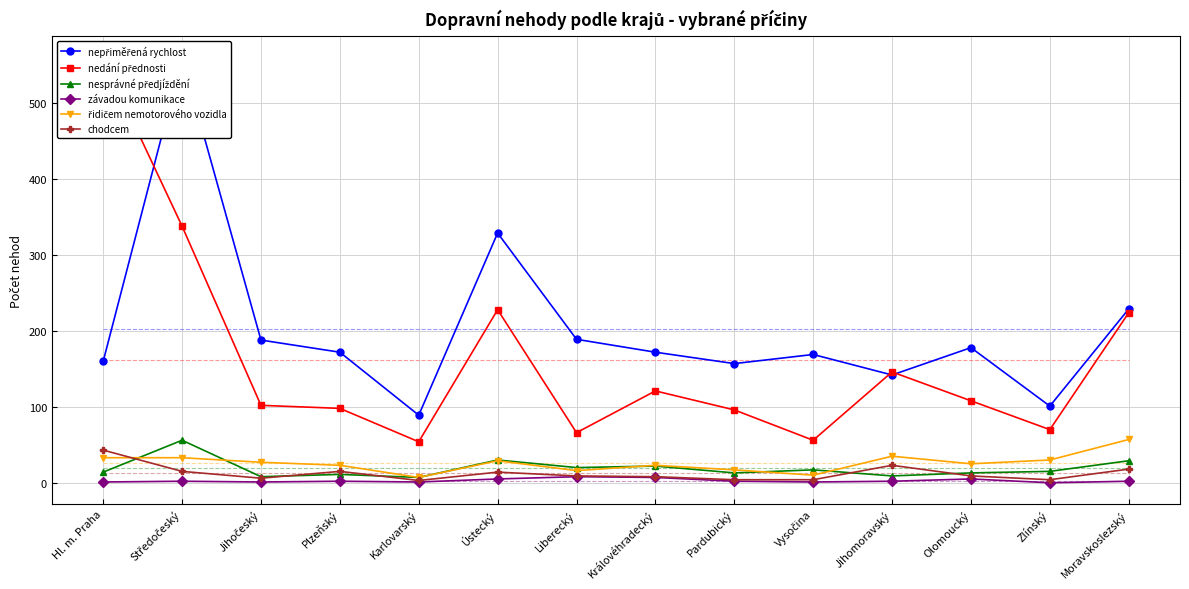

What is the sum of all nedání přednosti values?

2266